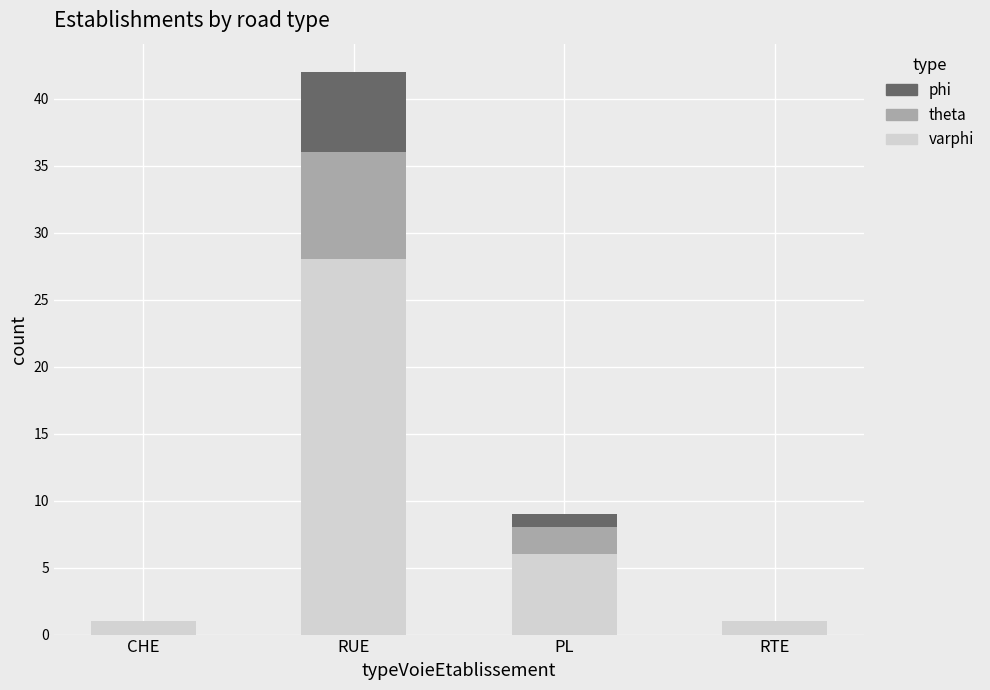

What is the total value across all series at RUE?

42